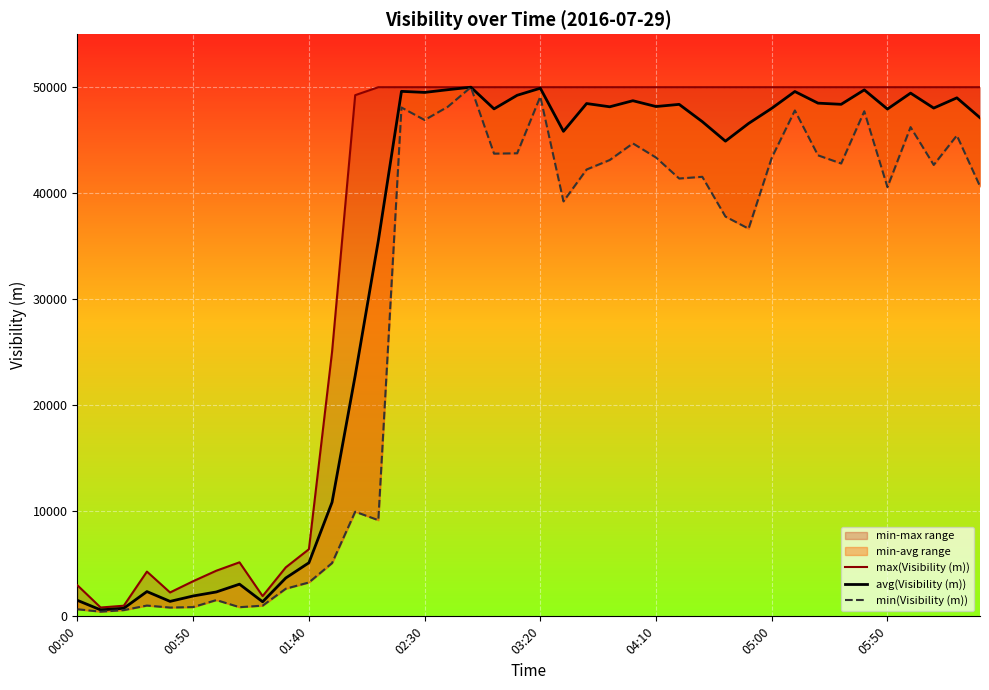

What is the maximum value shown in the chart?

50000